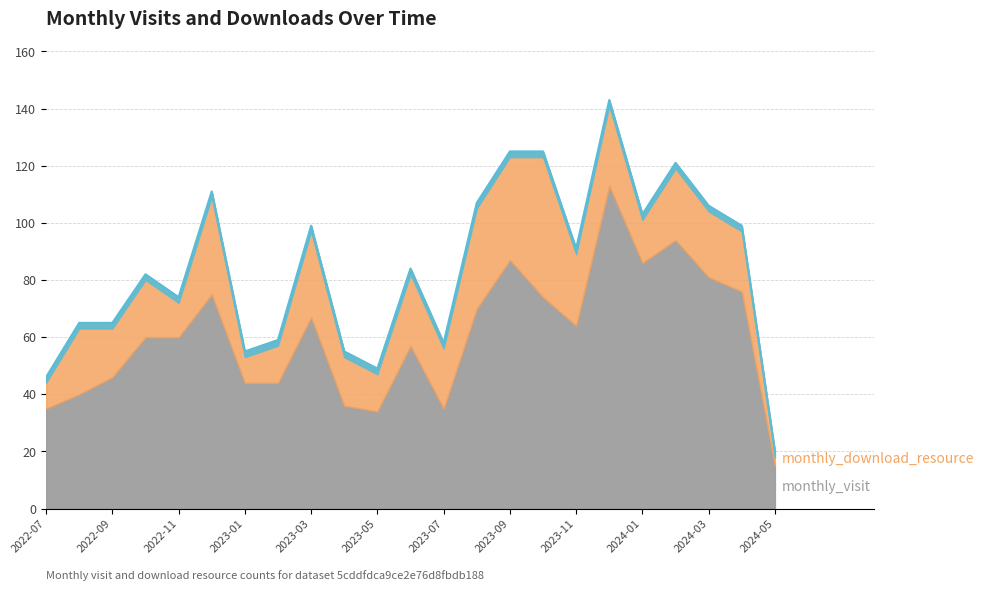

What are all the series names shown in the legend?

monthly_visit, monthly_download_resource